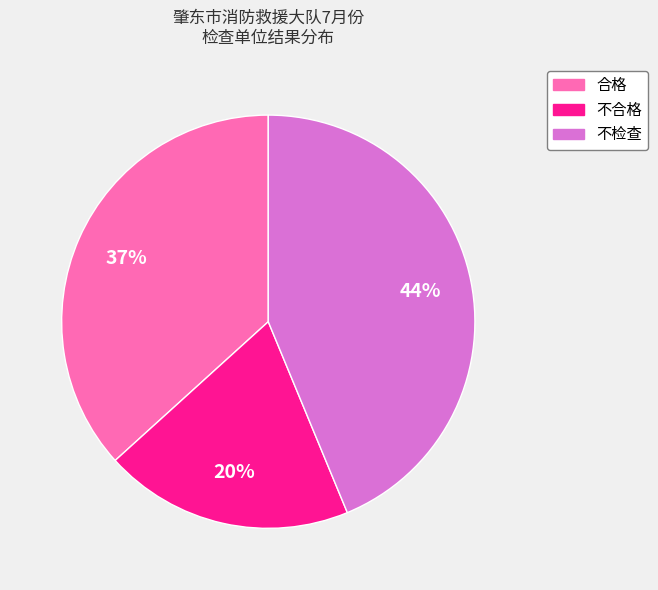

Combined, do 不合格 and 合格 account for over 50%?

Yes